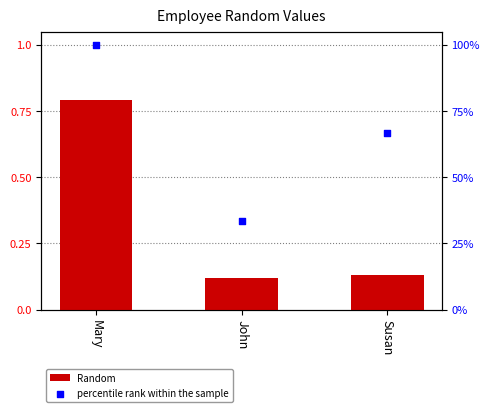

Which series has the largest Y range (max minus min)?

percentile rank within the sample